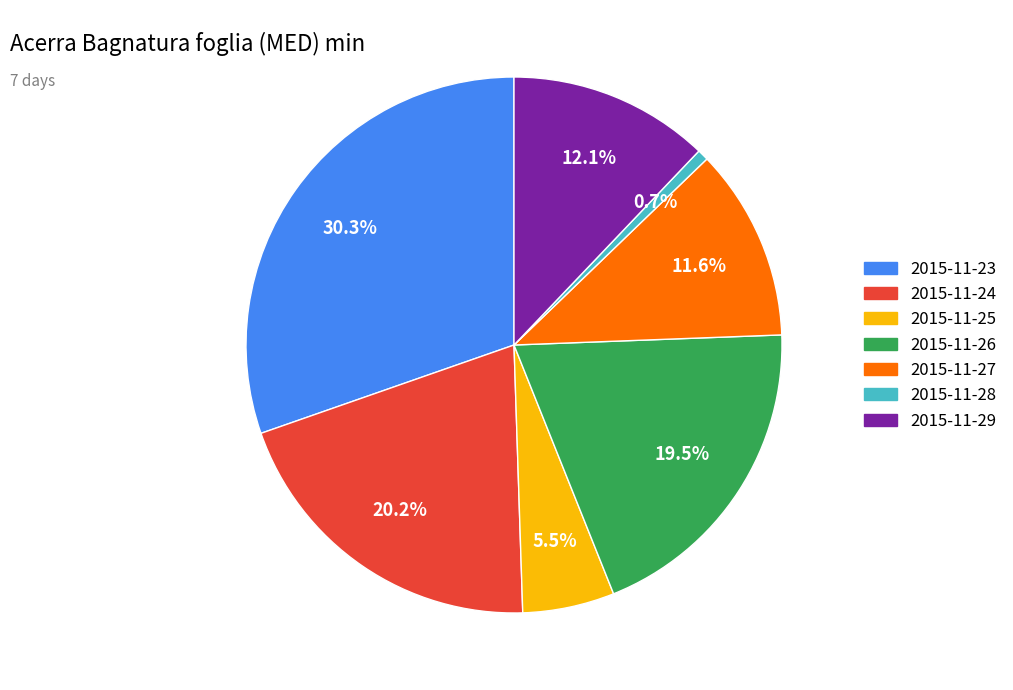

Which category has the biggest portion of the pie?

2015-11-23